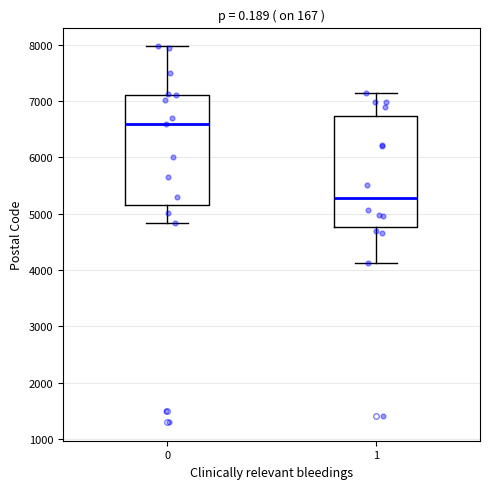

Reading left to right, read every box against the y-axis: the position of its median line, the range the box covers, and the ends of its whiskers. The values are not printed on the chart, so give them approximately, as read against the axis.

0: median 6600, box 5200 to 7100, whiskers 4800 to 8000
1: median 5300, box 4800 to 6700, whiskers 4100 to 7100